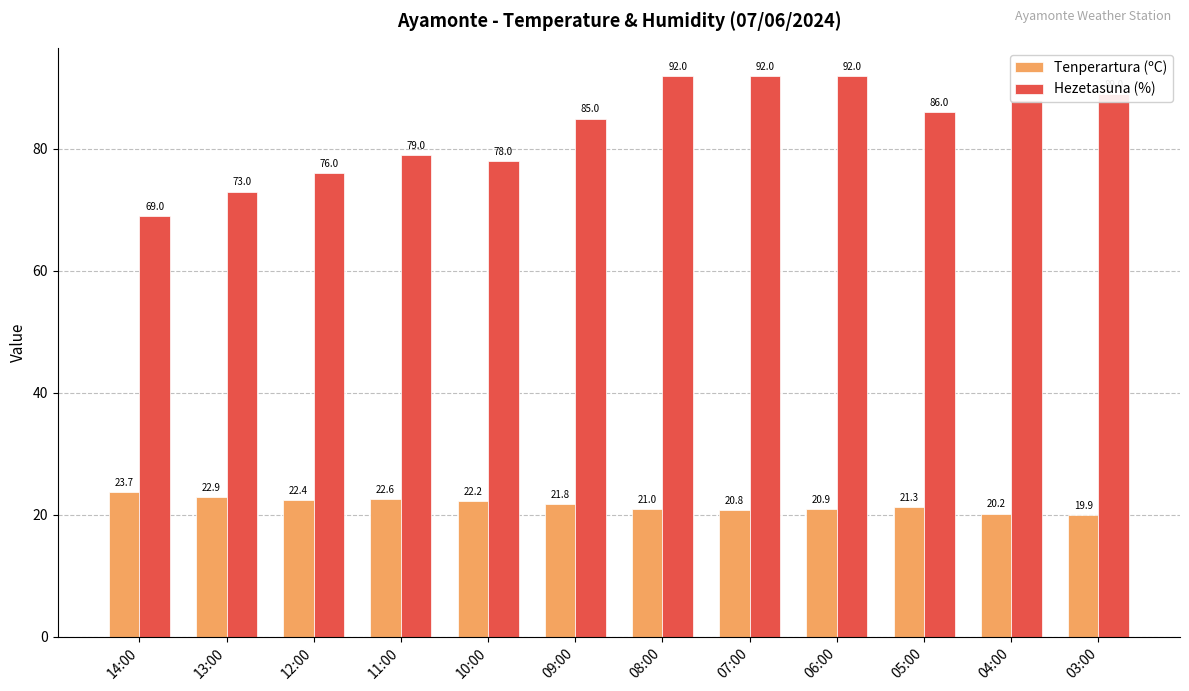

What is the greatest value displayed?

92.0